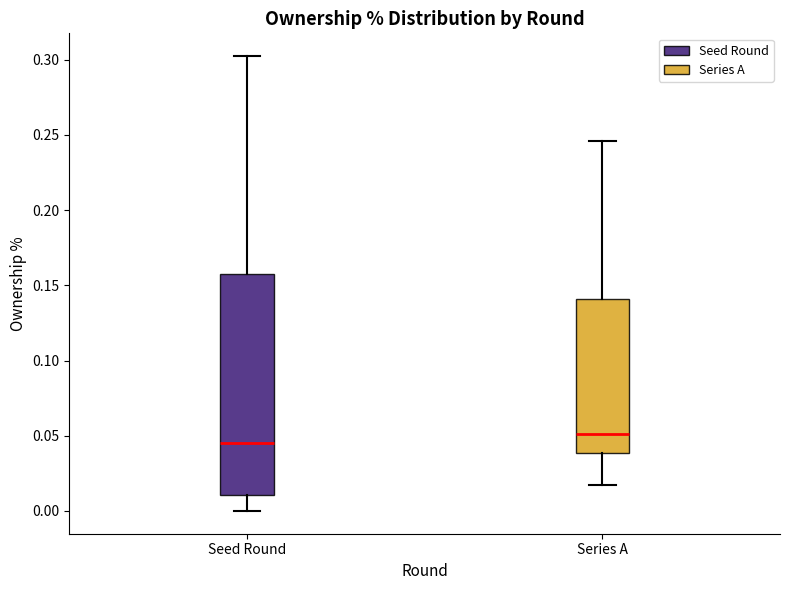

Which box is the tallest, from its lower edge to its upper edge?

Seed Round